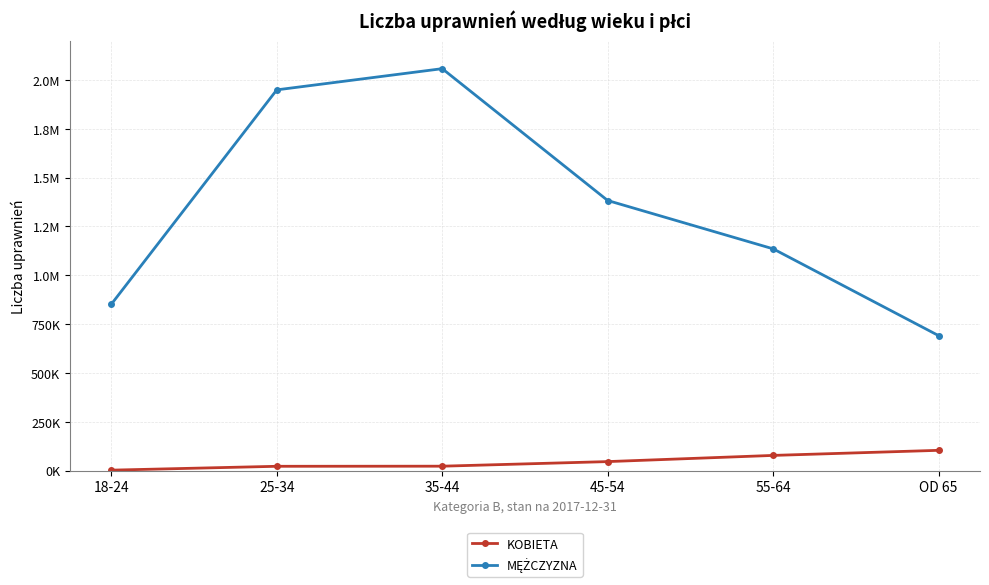

Between 18-24 and 55-64, which is larger?

55-64